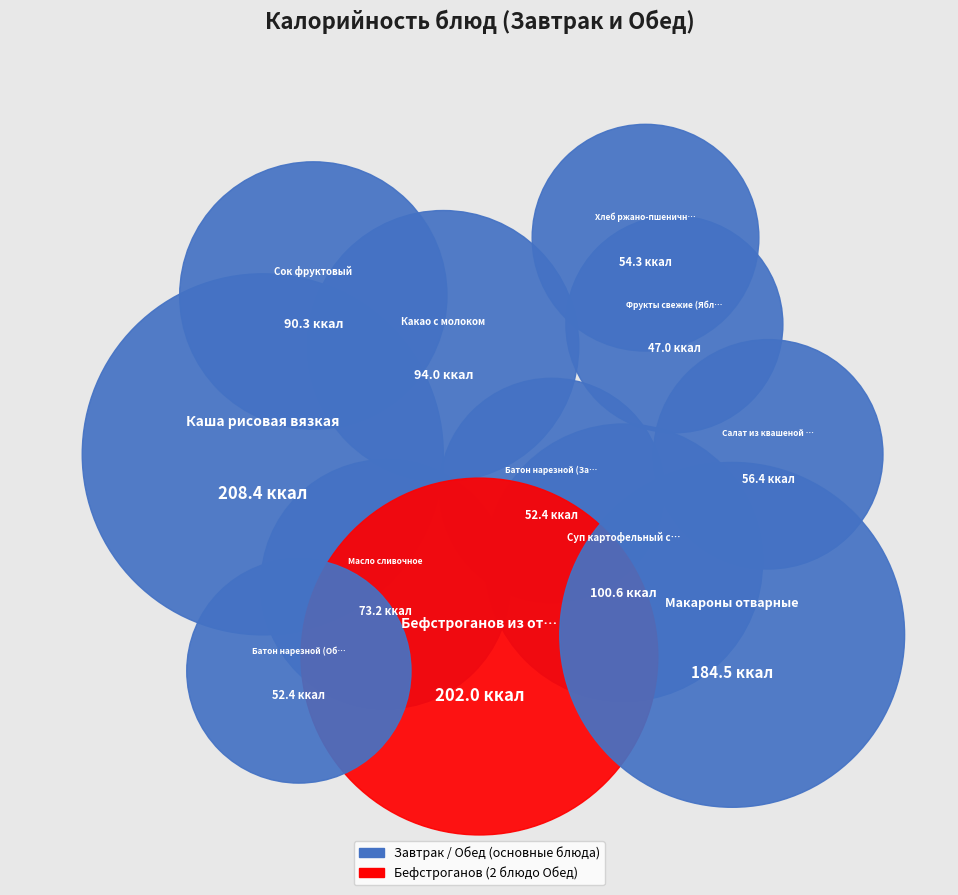

What is the smallest slice in the pie chart?

Фрукты свежие (Яблоко)